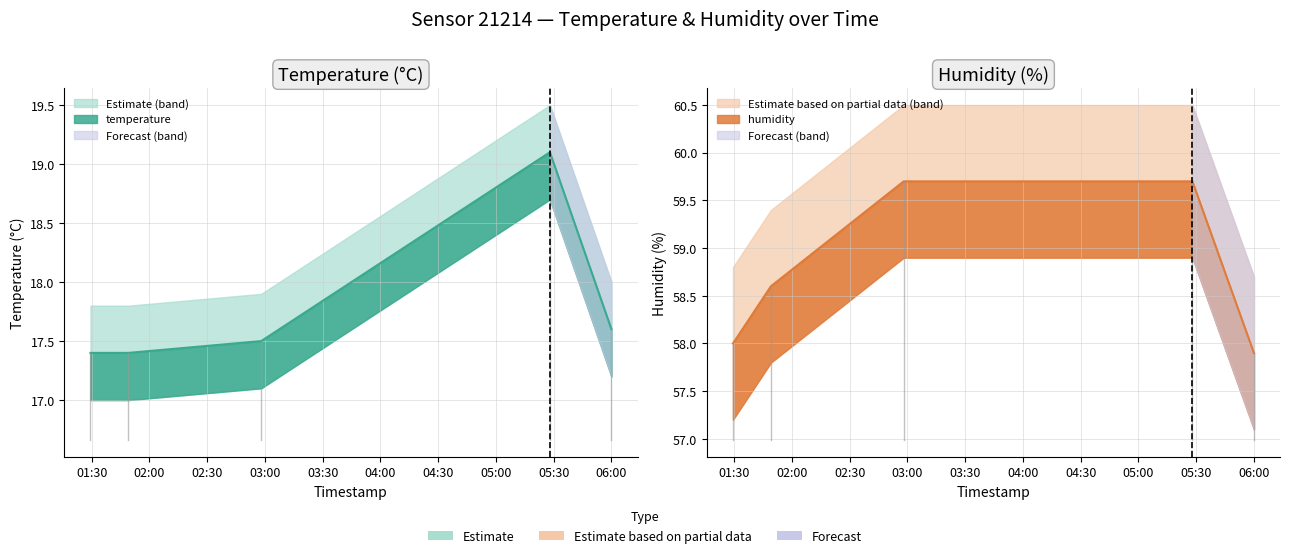

Is the value of temperature at 2024-01-15T06:00:04 greater than the value of humidity at 2024-01-15T06:00:04?

No